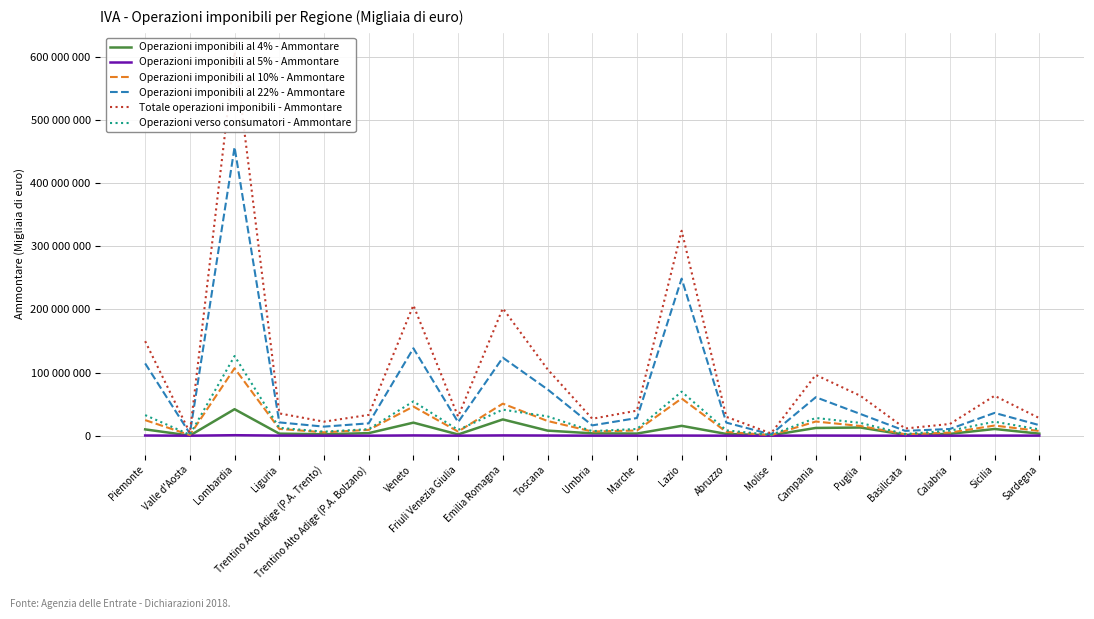

Does the chart have visible grid lines?

Yes